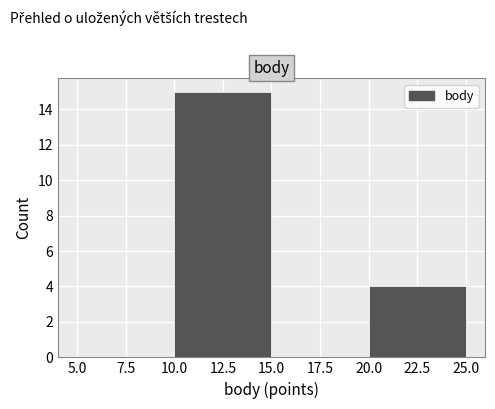

How tall is the bar that spans 20.0 to 25.0 on the x-axis? The values are not printed on the chart, so give them approximately, as read against the axis.

4